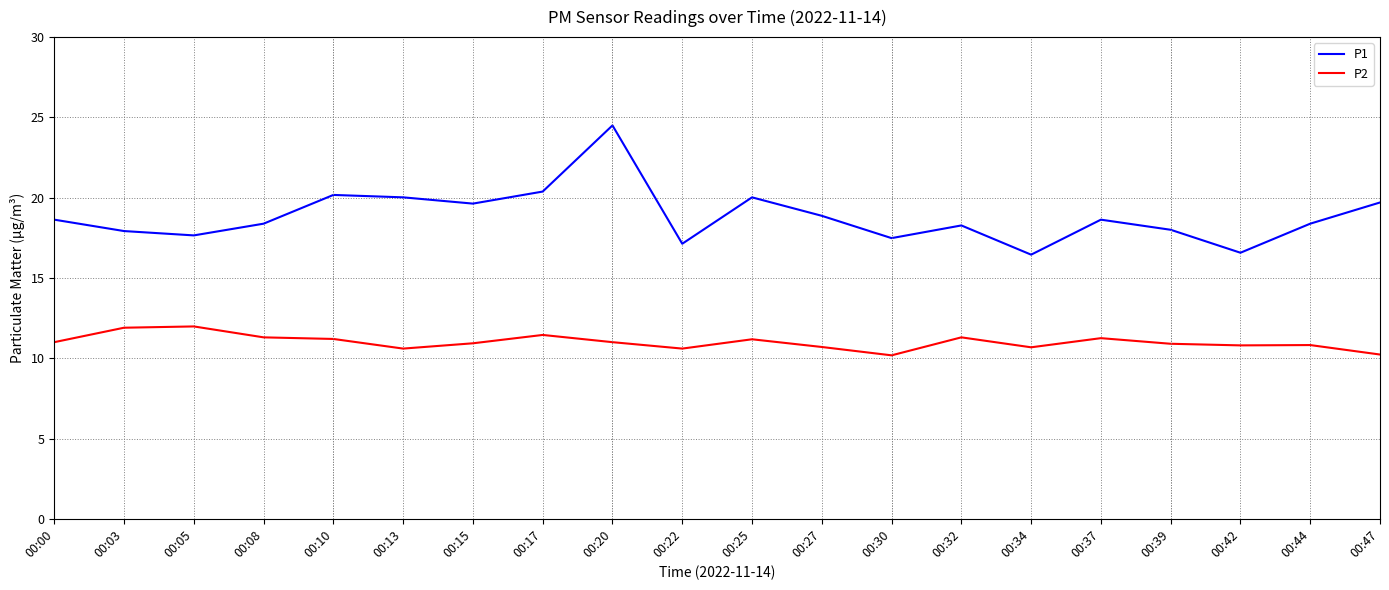

Read the P1 value at 00:10.

20.2